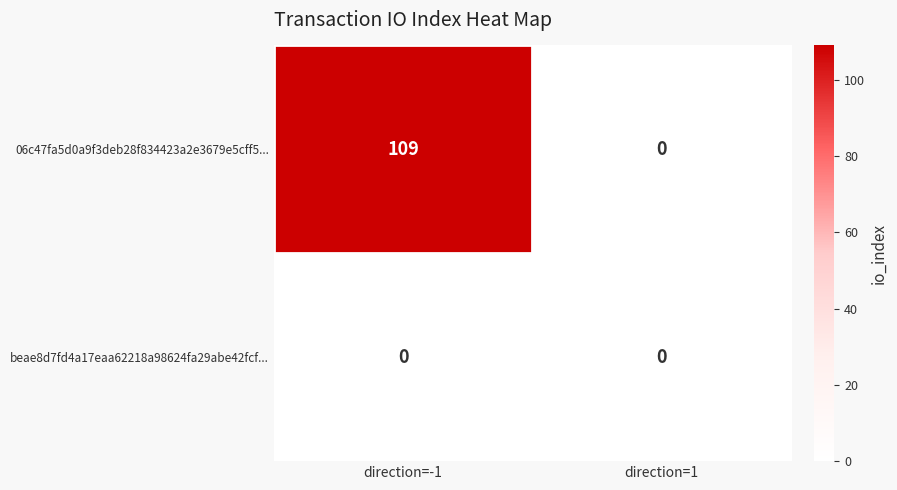

List the series in order of their overall mean, highest first.

06c47fa5d0a9f3deb28f834423a2e3679e5cff5..., beae8d7fd4a17eaa62218a98624fa29abe42fcf...